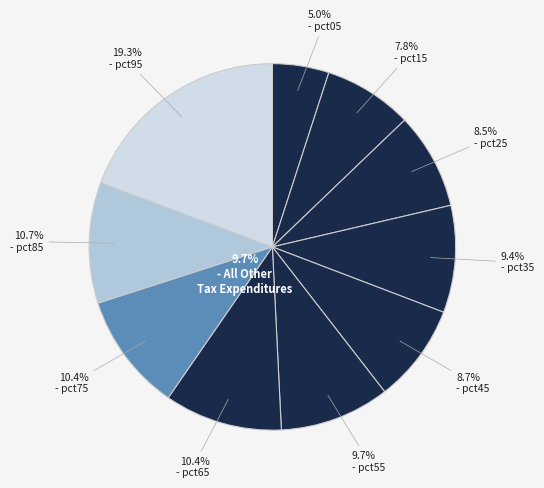

How many segments does this pie chart have?

10